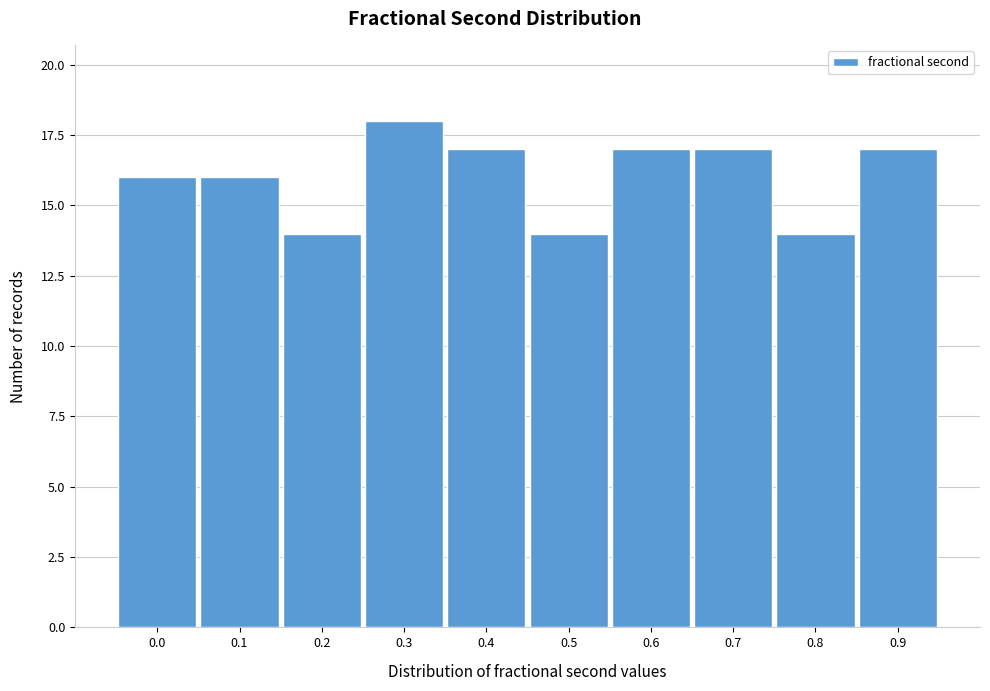

Reading left to right, transcribe all the data shown in this chart.

16	16	14	18	17	14	17	17	14	17